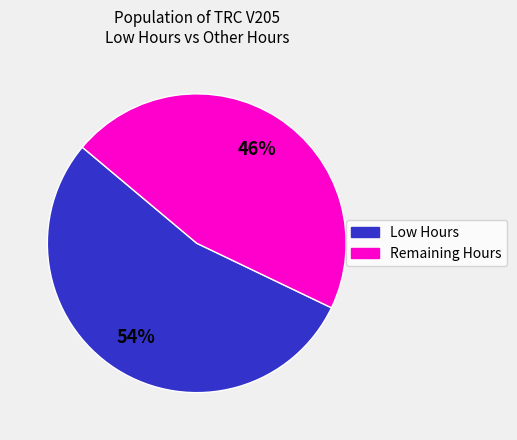

To the nearest percent, what is the average slice percentage?

50%